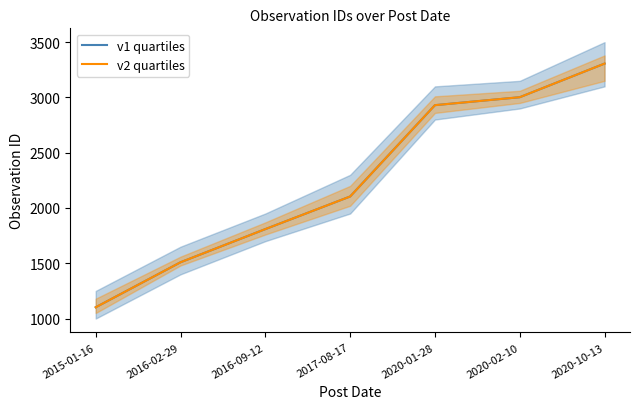

True or false: v1 quartiles has more than 2 points higher than both neighbors.

False